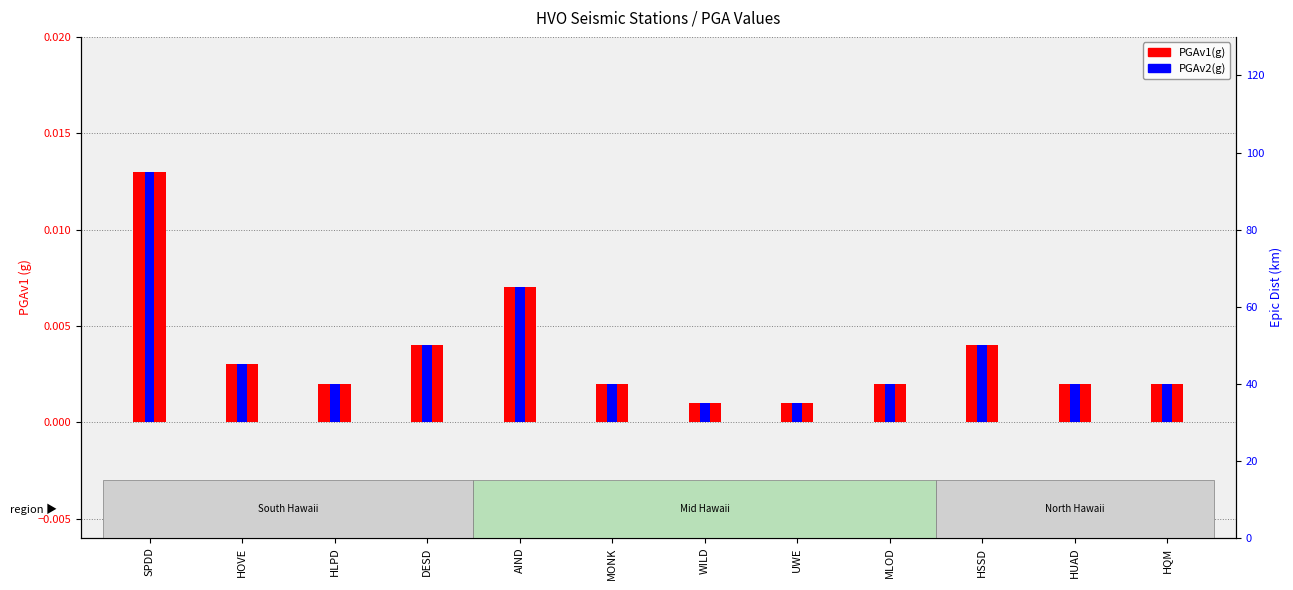

Rank the series by their maximum value, from highest to lowest.

PGAv1(g), PGAv2(g)